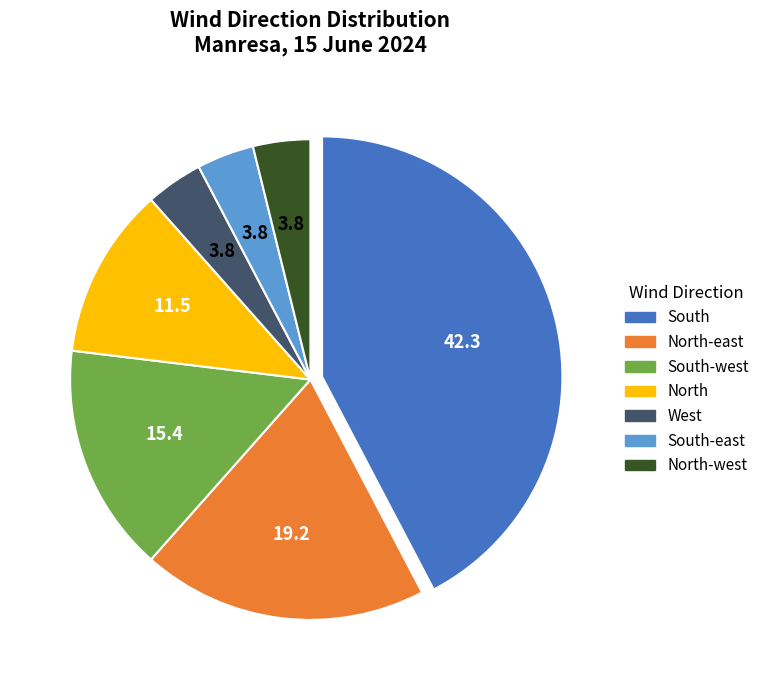

True or false: North-west accounts for 4% of the total.

True